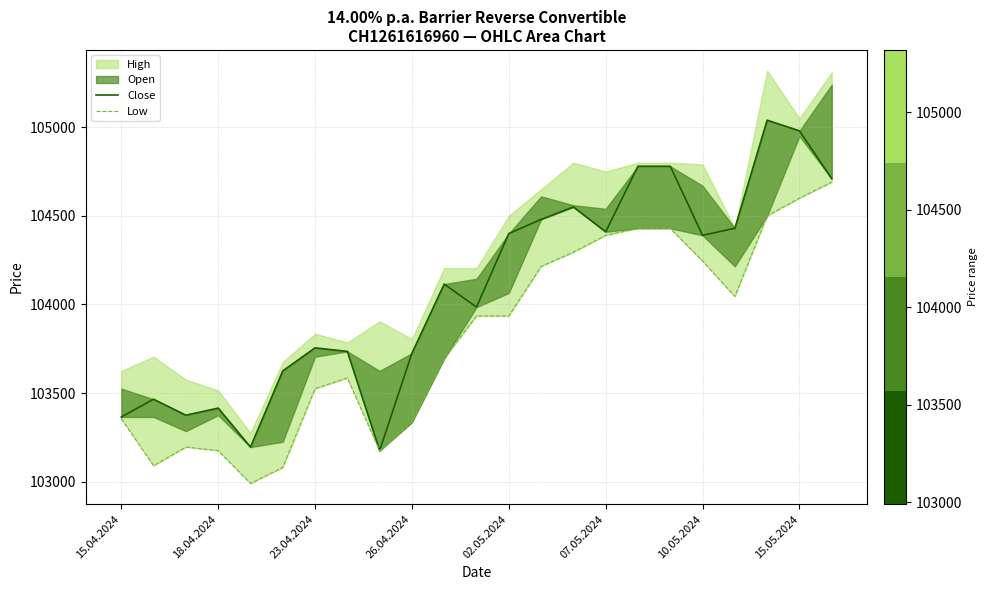

What is the difference between the maximum and minimum values in the Close series?

1865